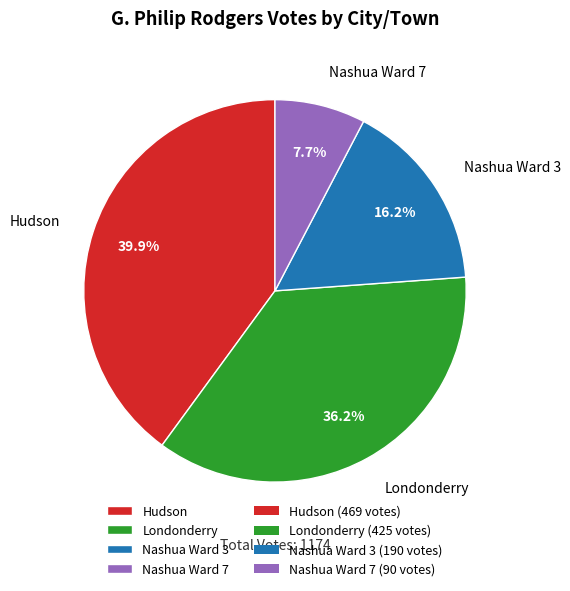

What percentage is the Londonderry slice, to the nearest percent?

36%